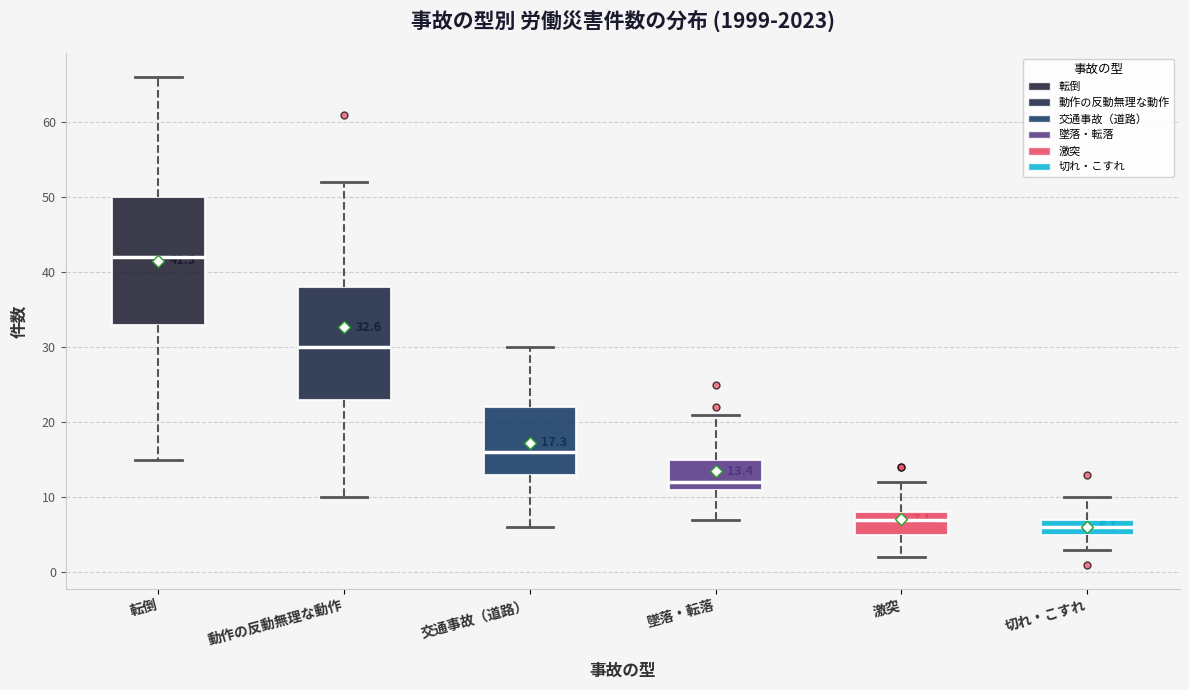

Which box is the tallest, from its lower edge to its upper edge?

転倒